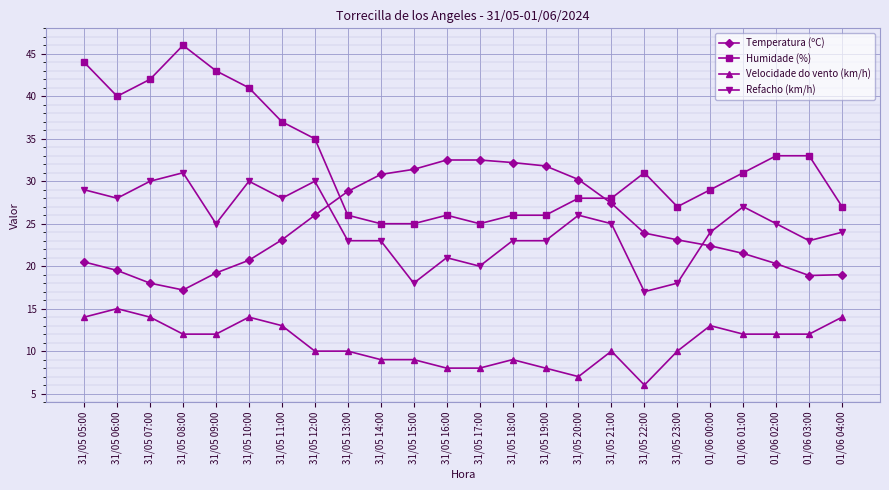

Is the value of Humidade (%) at 01/06 01:00 greater than the value of Temperatura (ºC) at 31/05 18:00?

No